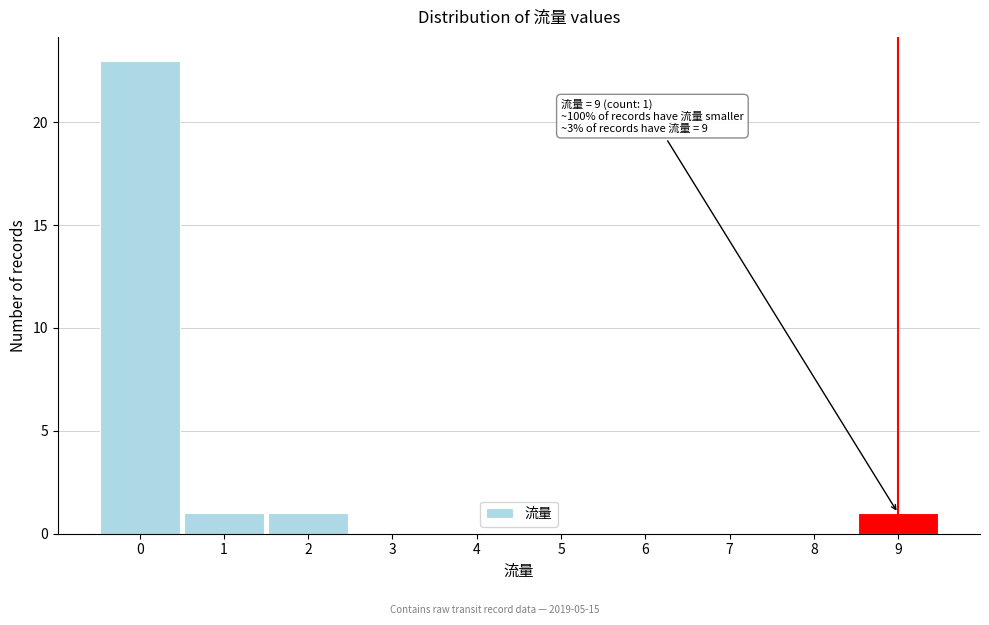

Reading left to right, list all the values displayed in this chart.

0=23	1=1	2=1	3=0	4=0	5=0	6=0	7=0	8=0	9=1